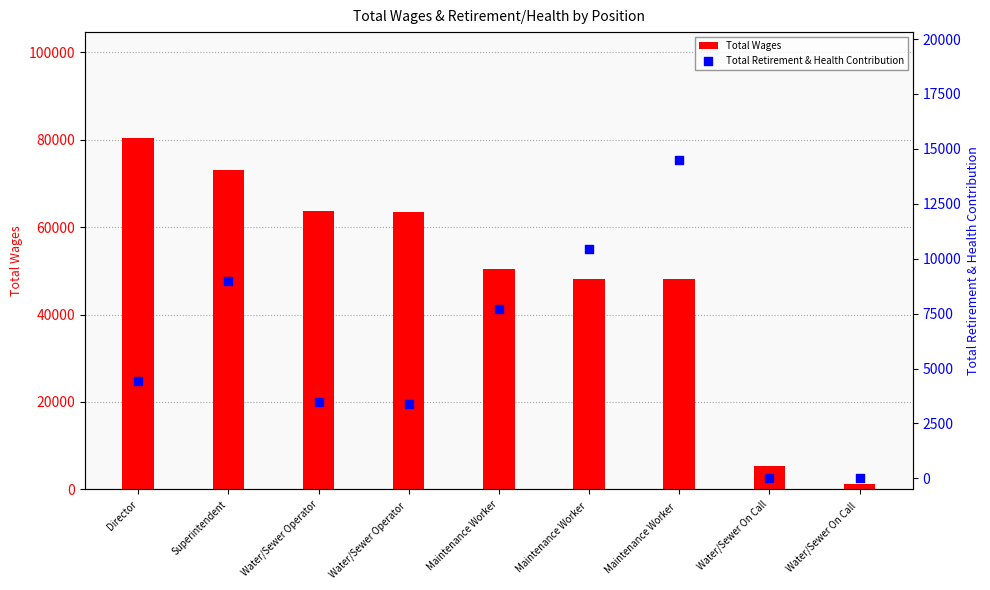

Which series has the widest spread of Y values?

Total Wages